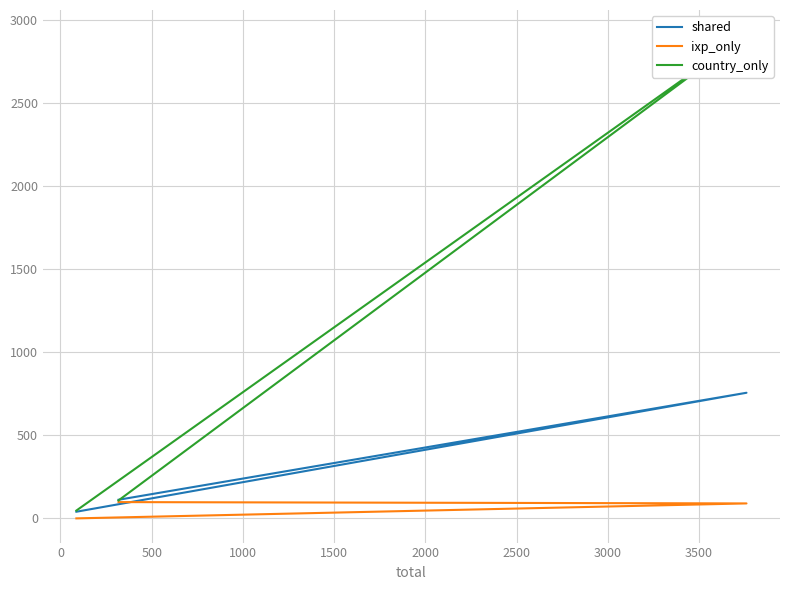

At how many categories does at least one series exceed 883?

1